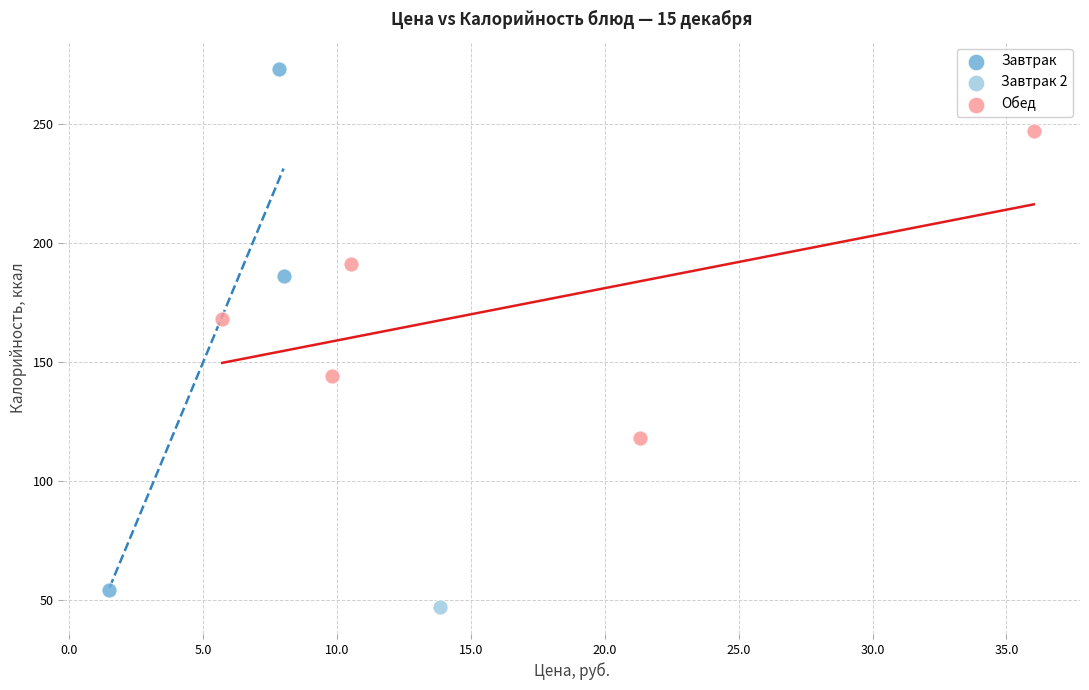

Which series reaches the maximum Y coordinate?

Завтрак